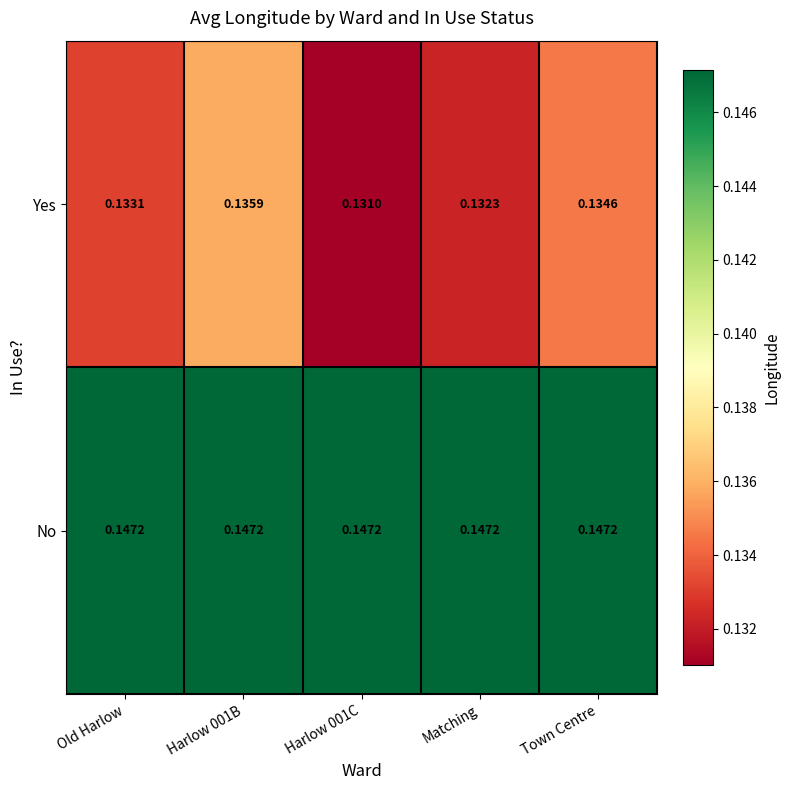

Is the value of No at Old Harlow greater than the value of Yes at Harlow 001B?

Yes